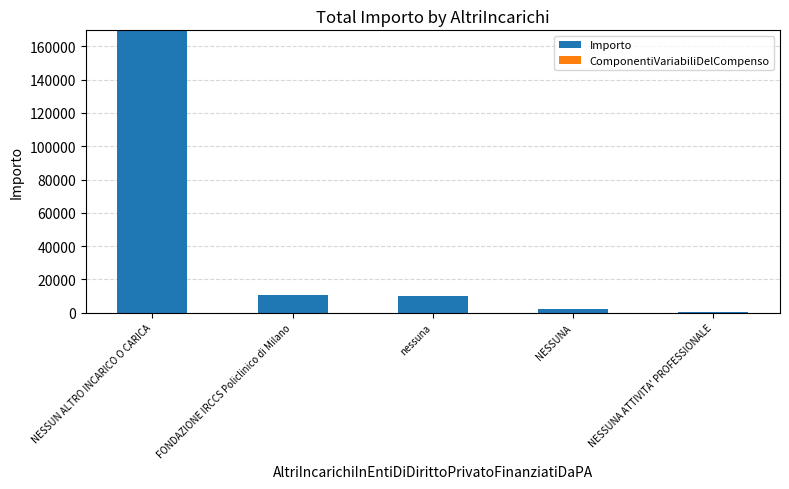

Count the number of data series in this chart.

1